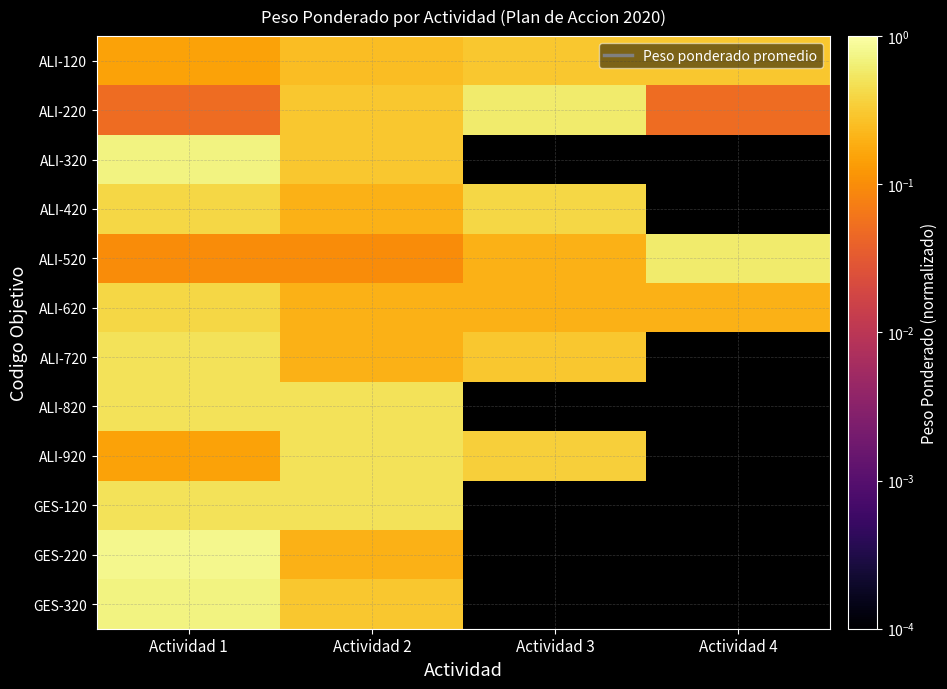

At how many categories does at least one series exceed 0?

4